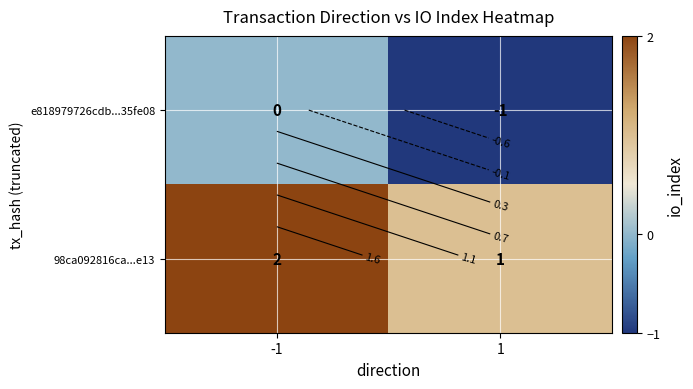

Between -1 and 1, which series saw the biggest shift?

e818979726cdb...35fe08